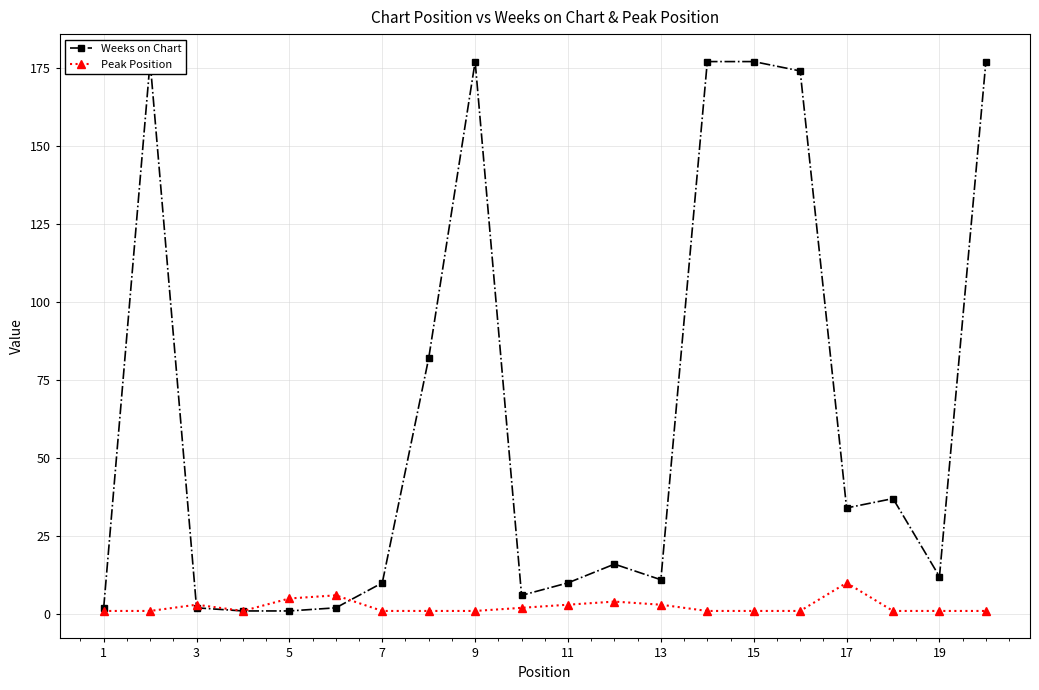

True or false: Peak Position has more than 2 interior local peaks.

True